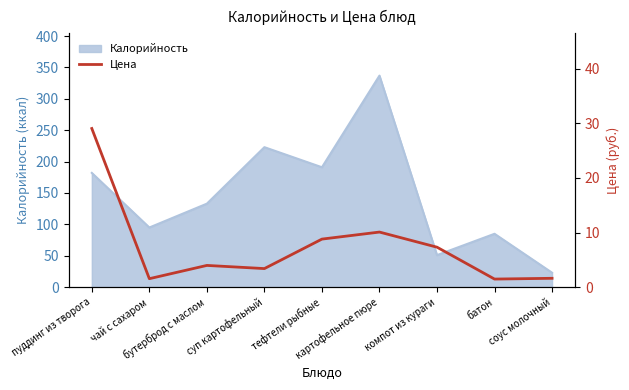

At which label does the data first exceed 3?

пуддинг из творога